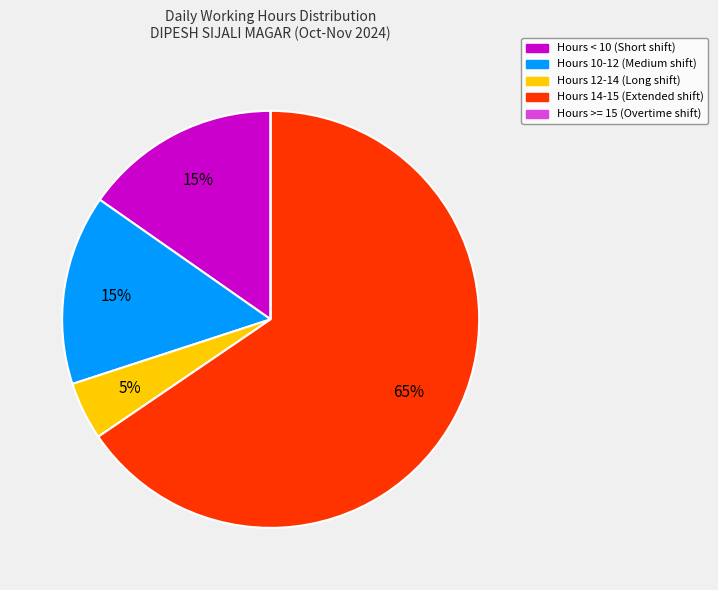

Is there any slice that represents more than half of the pie?

Yes